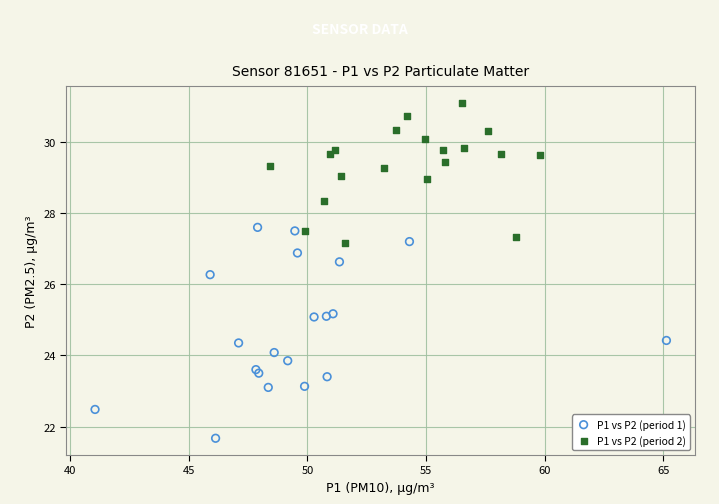

Which series reaches the minimum Y coordinate?

P1 vs P2 (period 1)